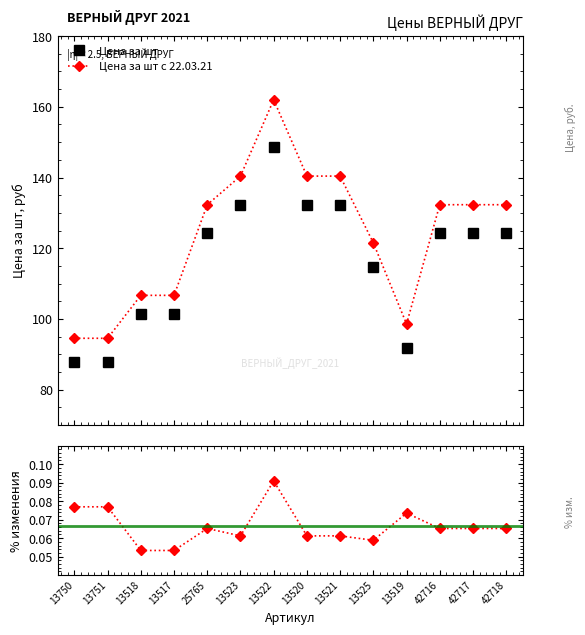

Which series changed the most between 13518 and 13522?

Цена за шт с 22.03.21